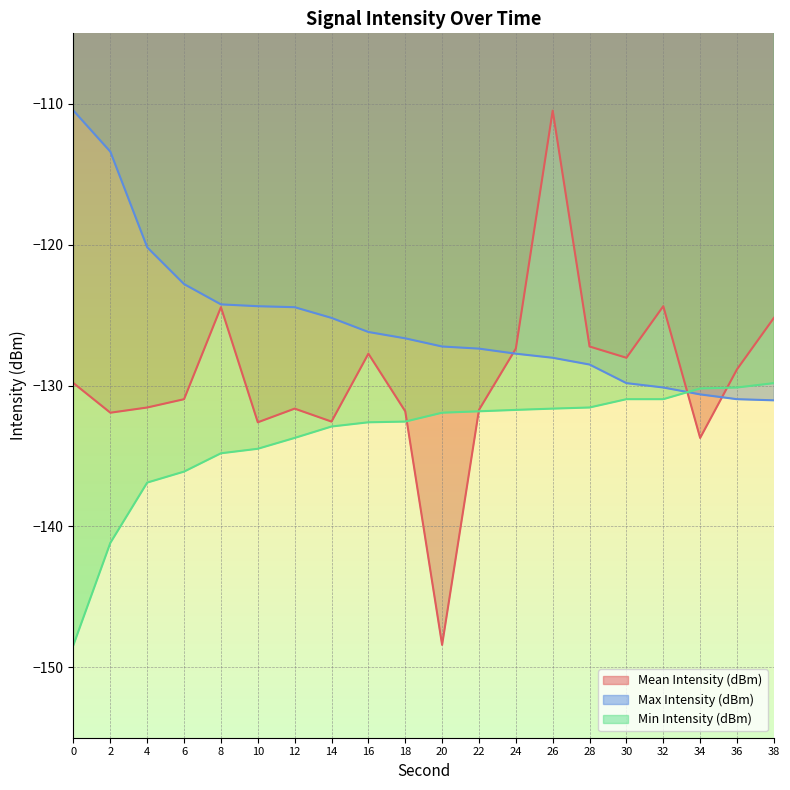

How many lines are shown in the chart?

3